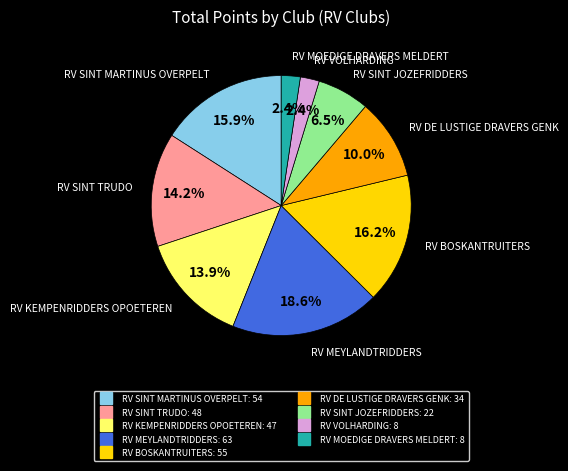

Which category has the biggest portion of the pie?

RV MEYLANDTRIDDERS